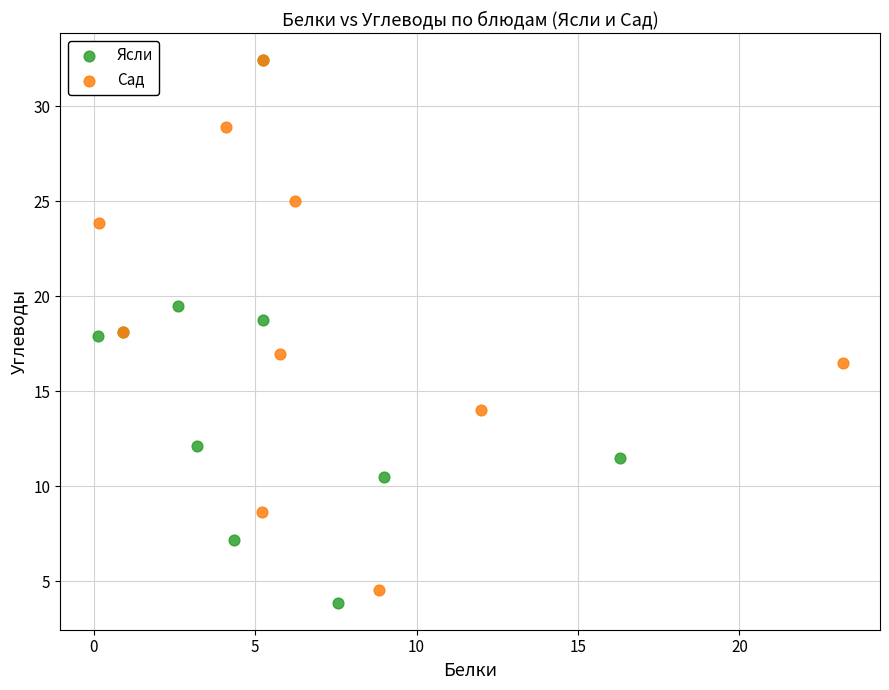

What are all the series names shown in the legend?

Ясли, Сад